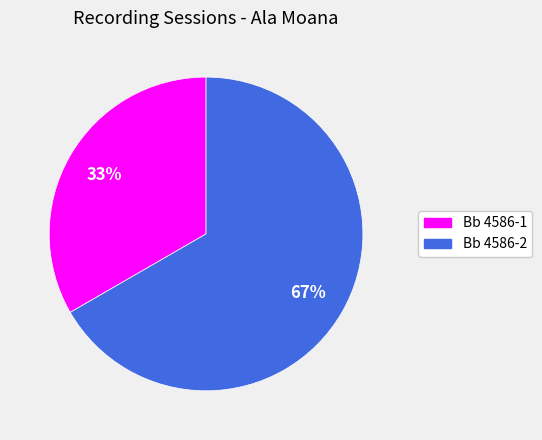

How many slices are in this pie chart?

2